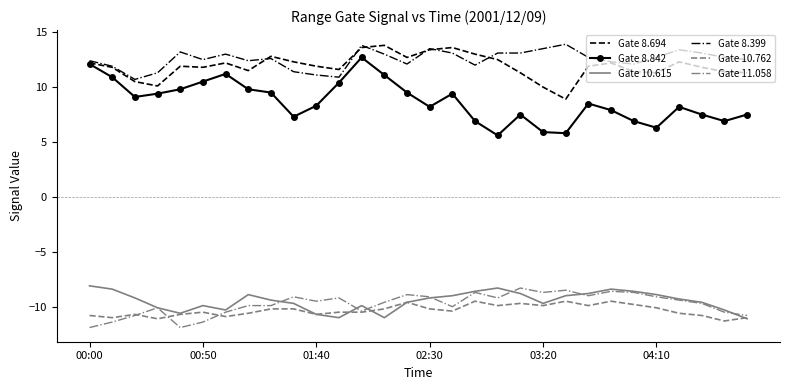

True or false: Gate 8.842 and Gate 10.762 intersect in this chart.

False